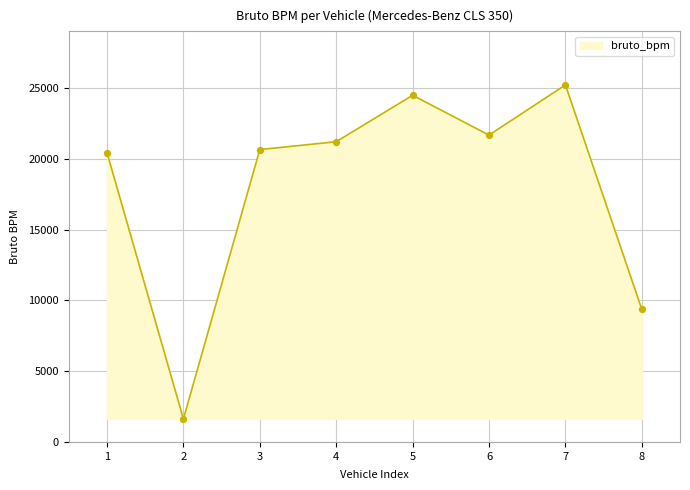

What is the ratio of the value at 1 to the value at 7?

0.8